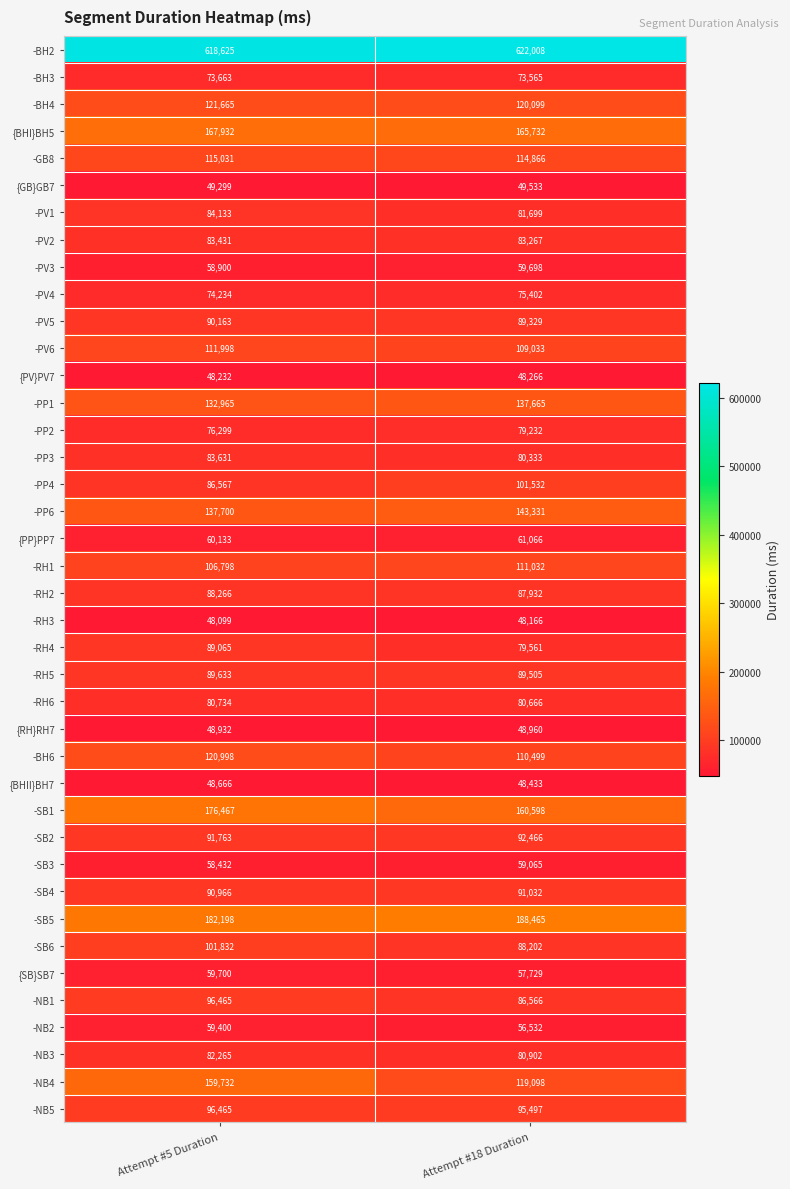

Rank the categories by -BH3 value from highest to lowest.

Attempt #5 Duration, Attempt #18 Duration